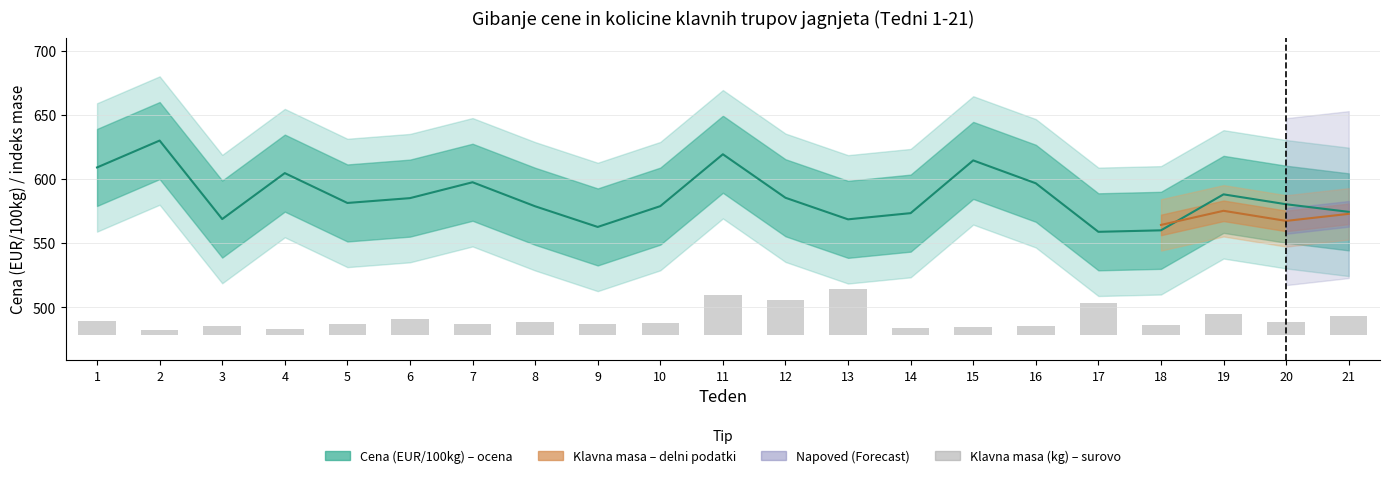

Are the bars grouped side by side (vs. stacked)?

No